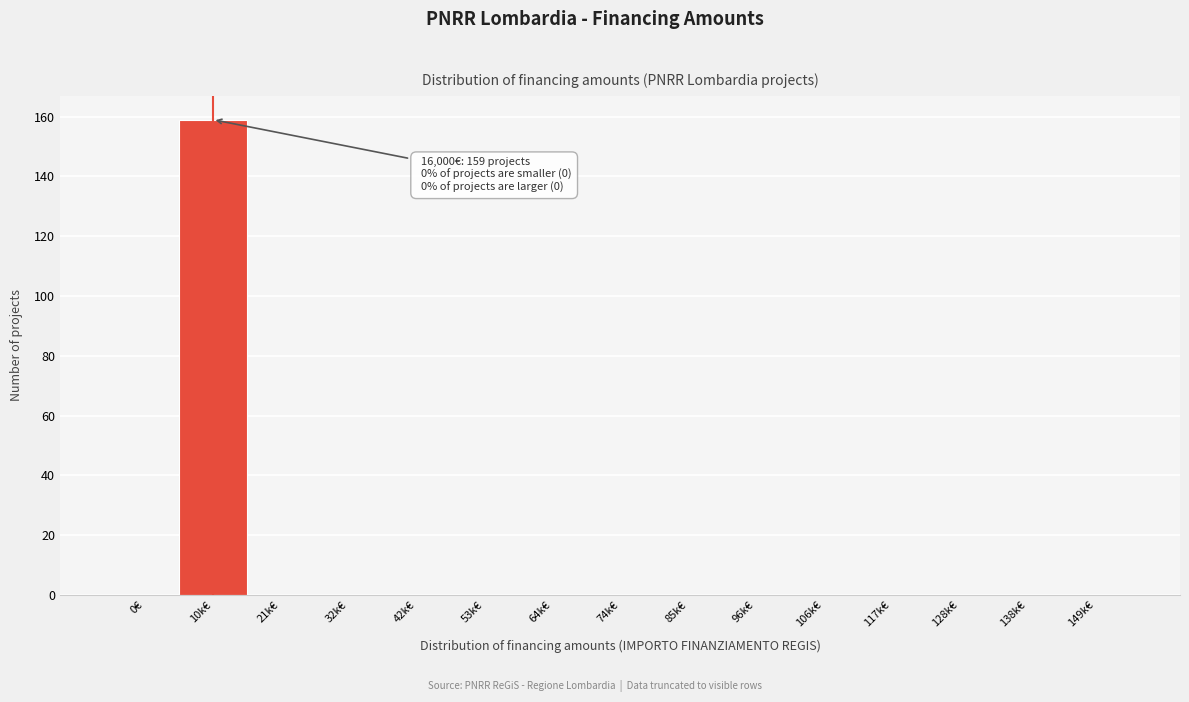

Reading left to right, what are all the values shown in this chart?

0€=0	10k€=159	21k€=0	32k€=0	42k€=0	53k€=0	64k€=0	74k€=0	85k€=0	96k€=0	106k€=0	117k€=0	128k€=0	138k€=0	149k€=0